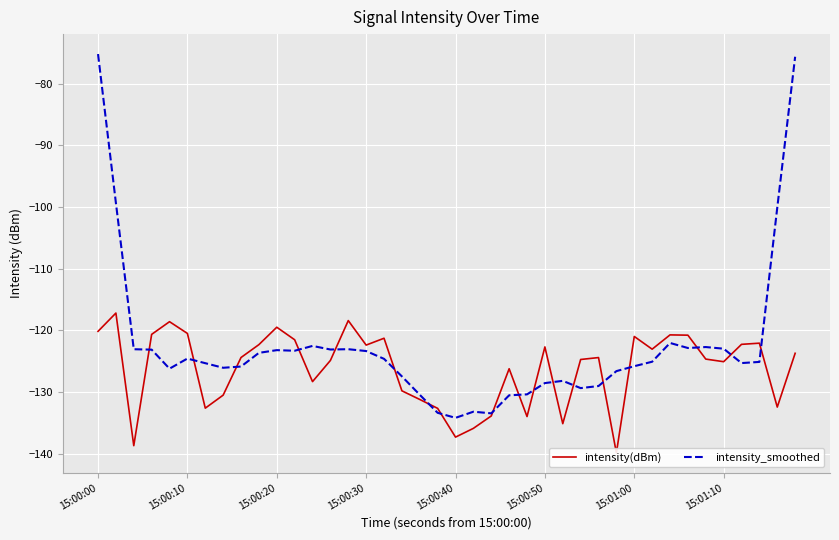

How many interior local peaks does the intensity_smoothed series have?

8